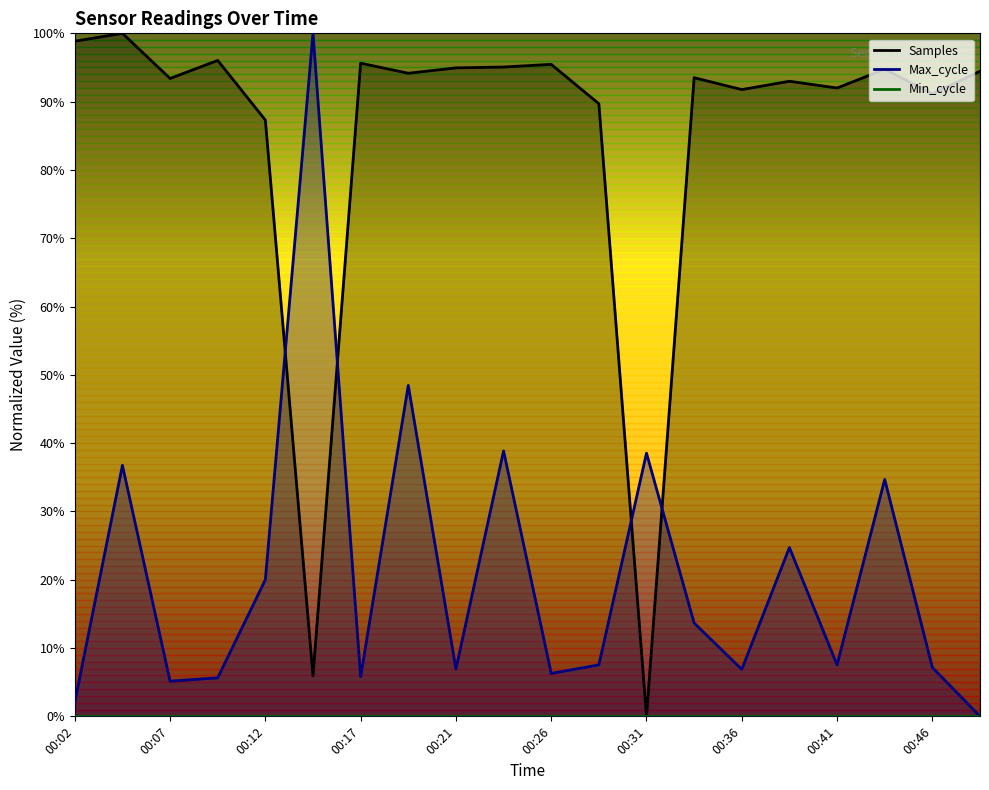

List the series in order of their overall mean, lowest first.

Max_cycle, Samples